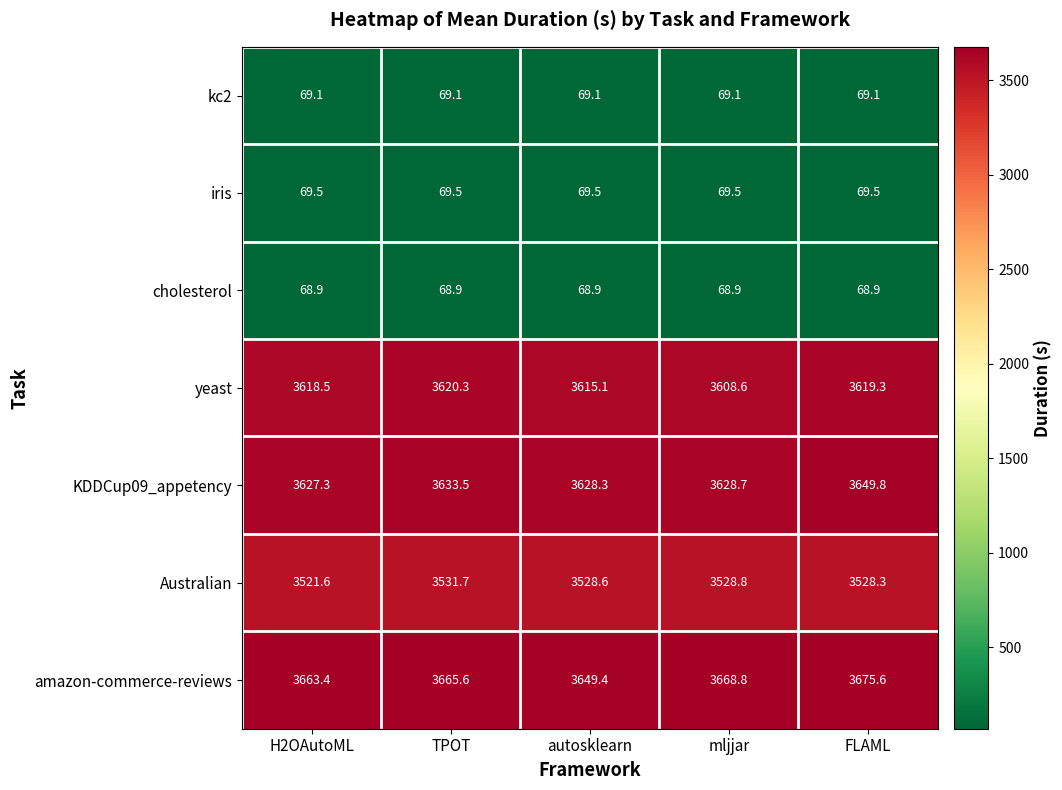

What is the highest value of the iris series?

69.5